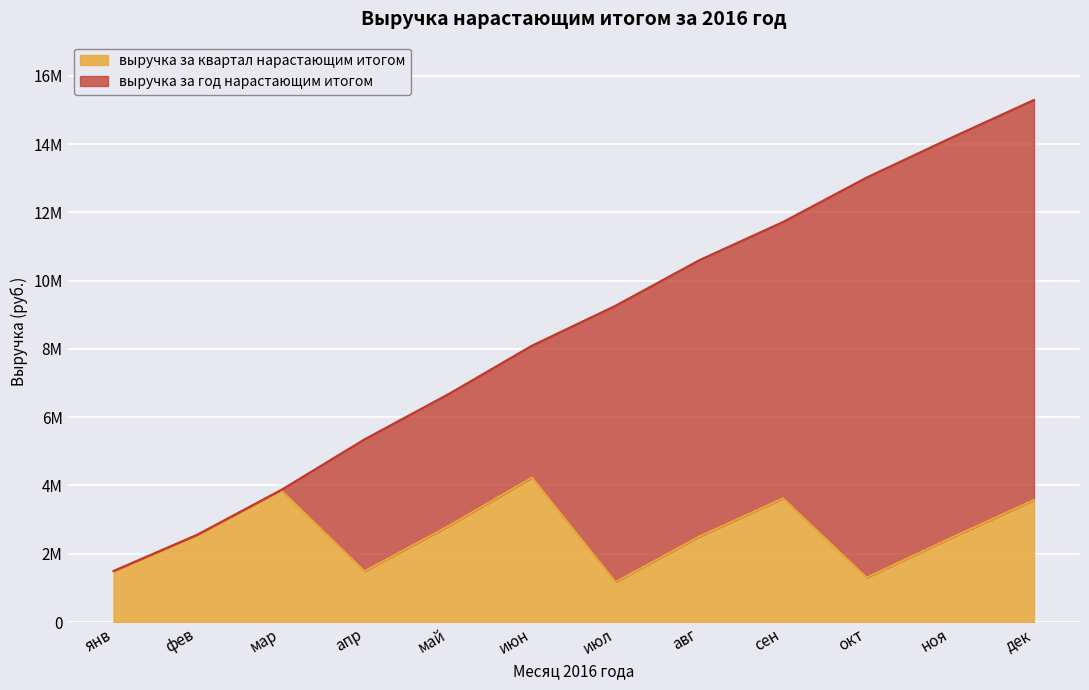

True or false: выручка за год нарастающим итогом and выручка за квартал нарастающим итогом cross at least once.

False